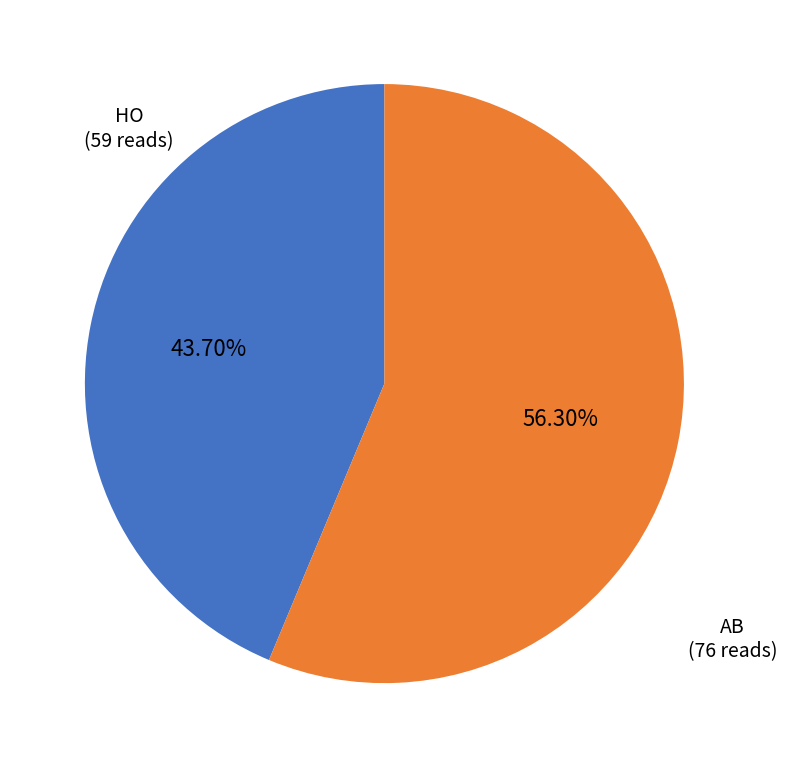

Which category has the smallest portion of the pie?

HO